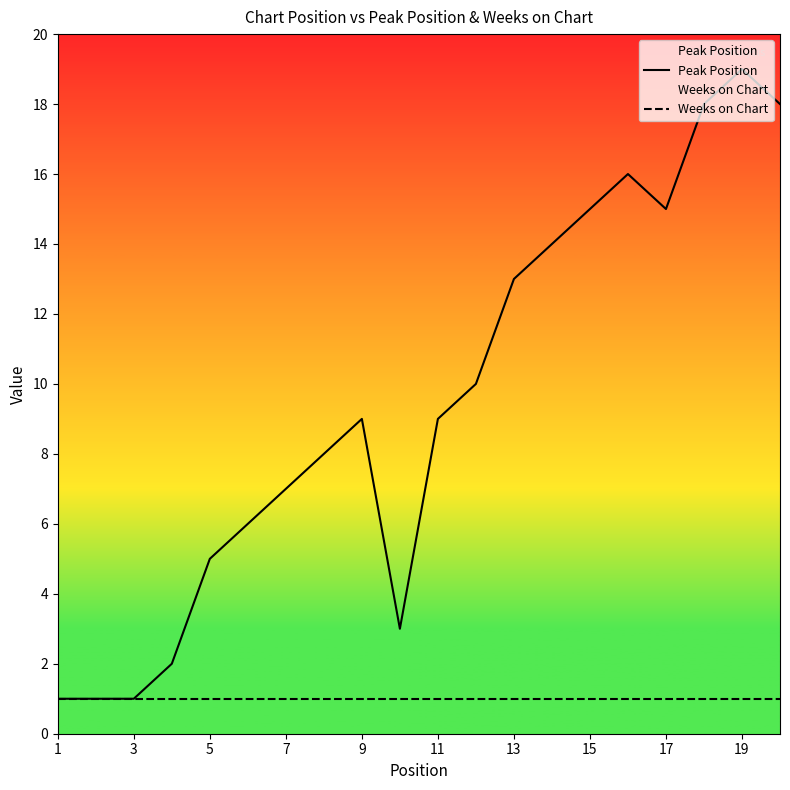

Count the number of data series in this chart.

2